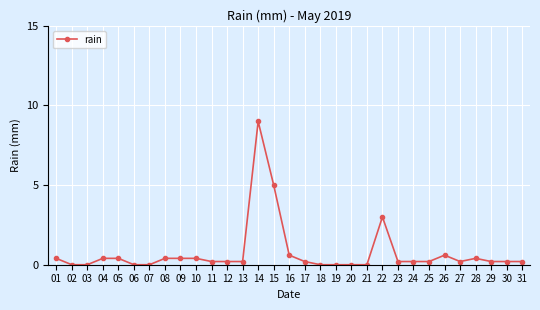

Reading right to left, list all the values displayed in this chart.

0.2	0.2	0.2	0.4	0.2	0.6	0.2	0.2	0.2	3.0	0.0	0.0	0.0	0.0	0.2	0.6	5.0	9.0	0.2	0.2	0.2	0.4	0.4	0.4	0.0	0.0	0.4	0.4	0.0	0.0	0.4